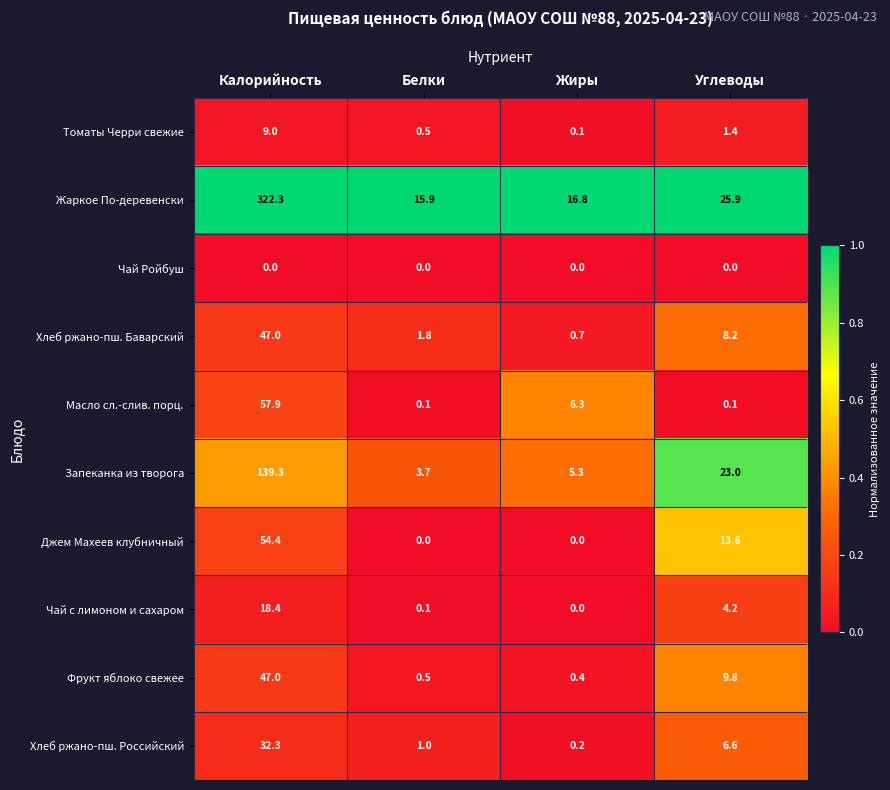

Which series has the largest total across all categories?

Жаркое По-деревенски